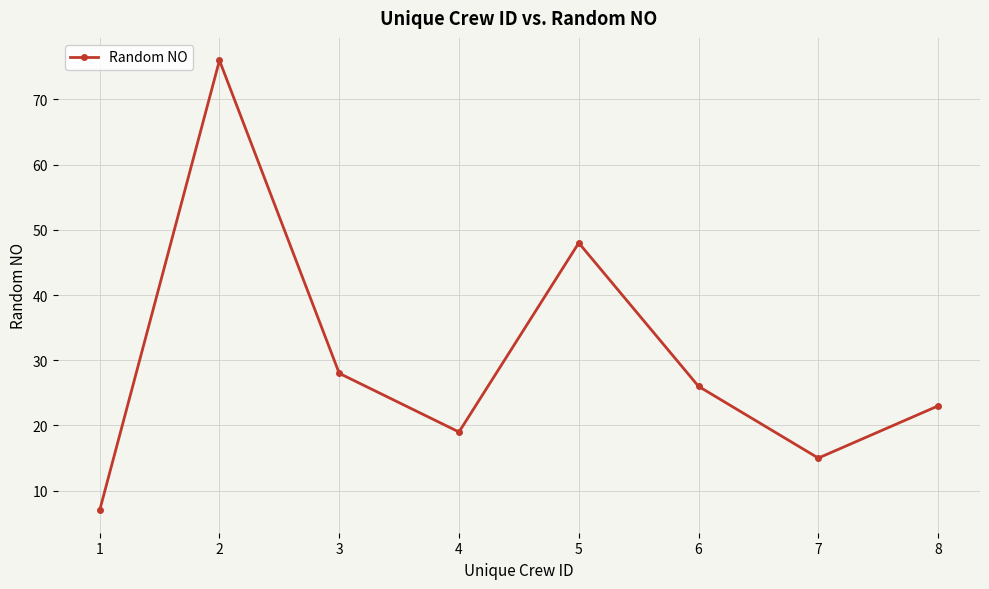

Reading left to right, list all the values displayed in this chart.

7	76	28	19	48	26	15	23